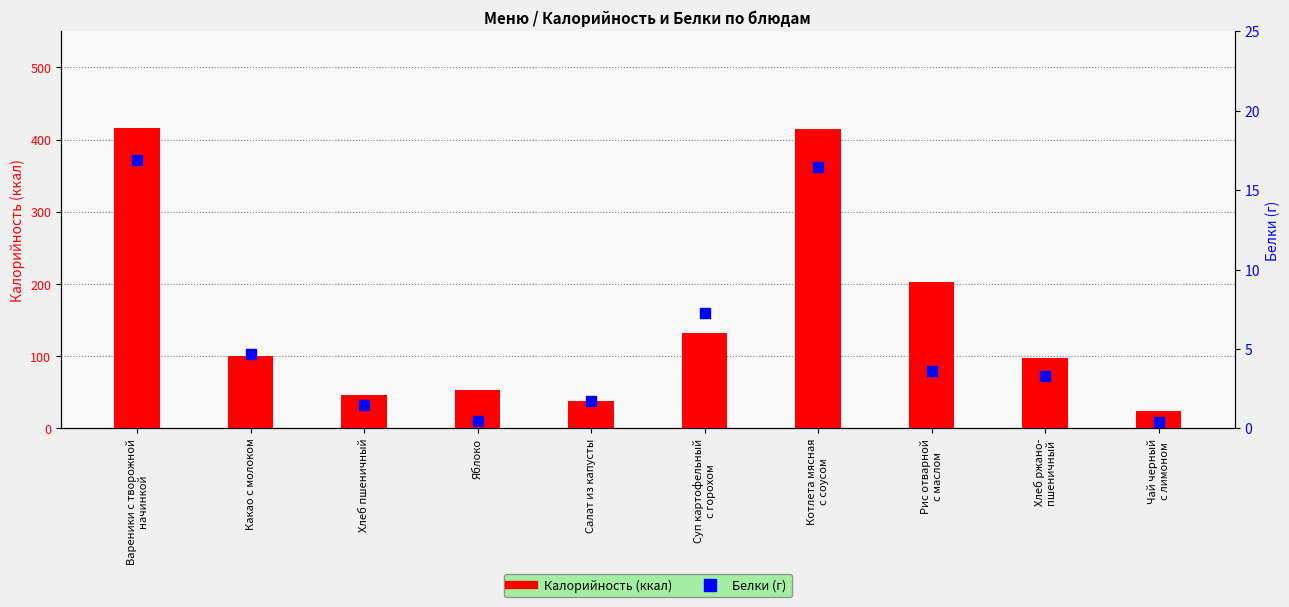

At how many categories does at least one series exceed 369?

2